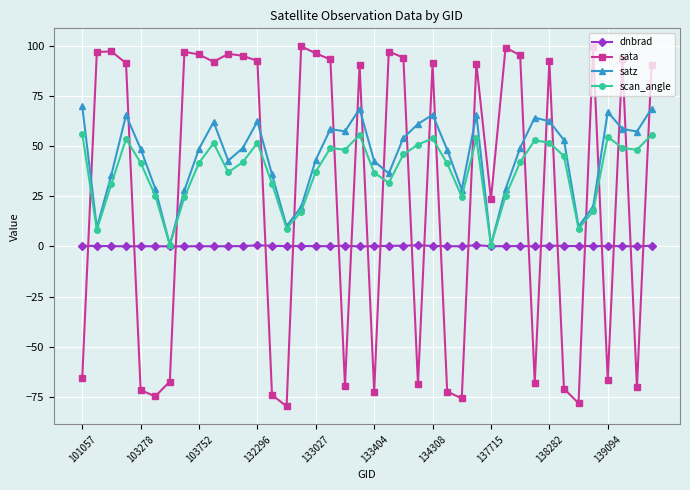

What is the value of the sata point at the 31st from the left?

95.2